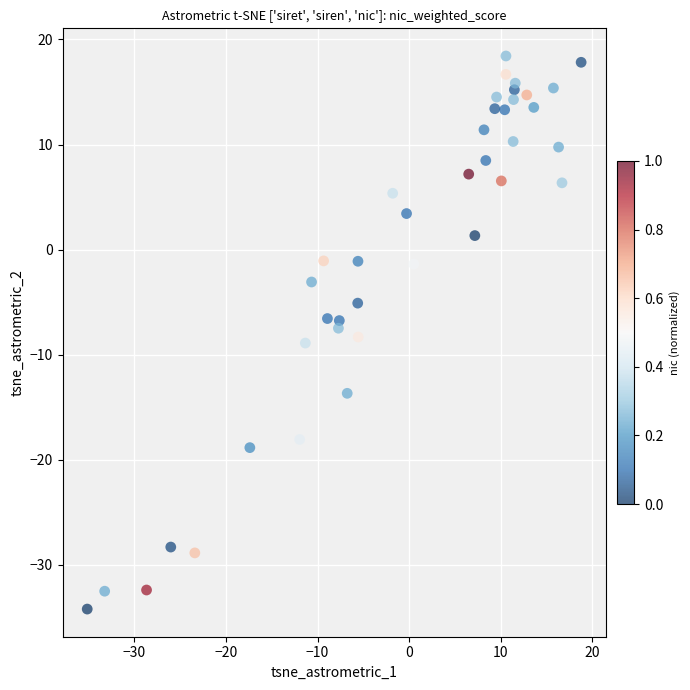

What is the range of Y values (max minus min)?

52.7